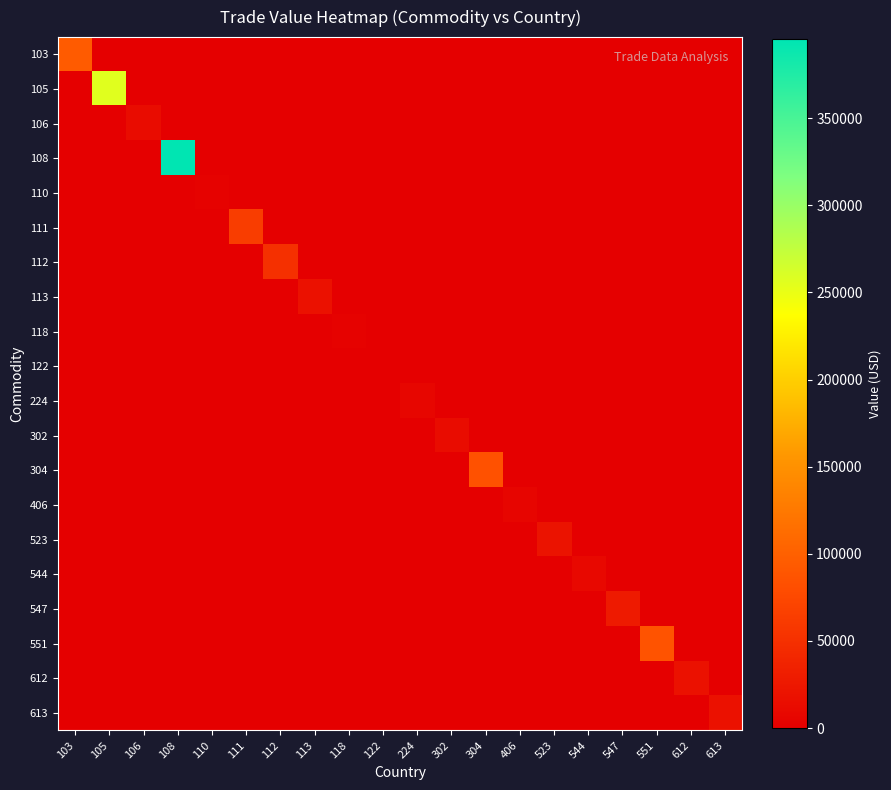

Which series has the widest spread of values?

108